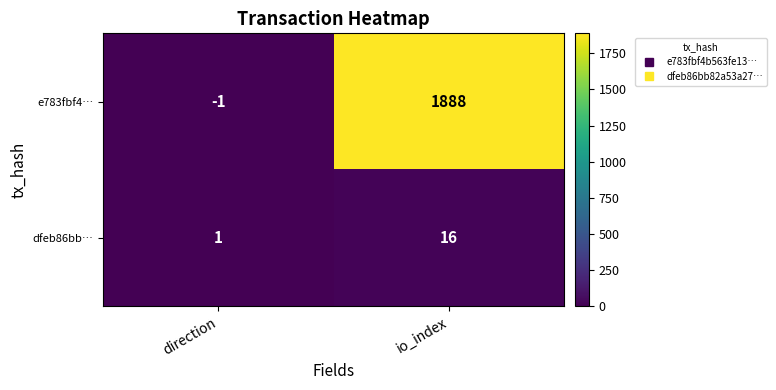

What is the sum of all dfeb86bb… values?

17